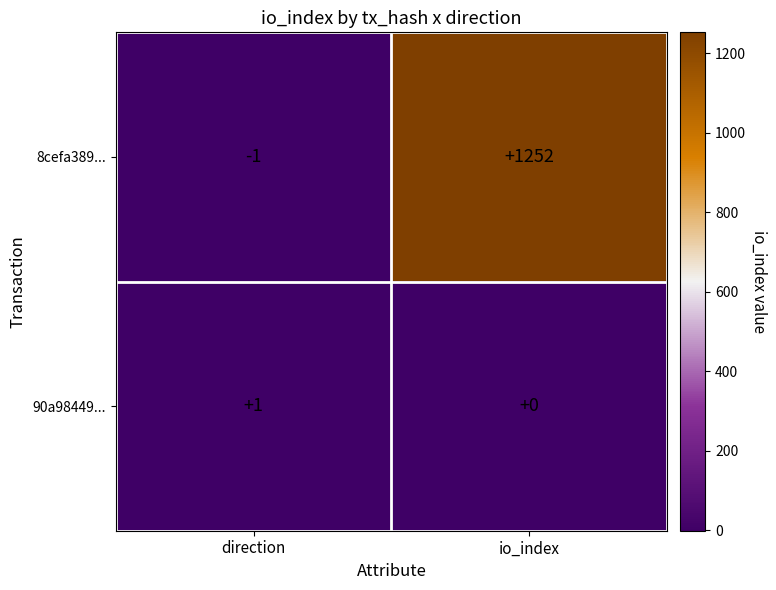

At how many categories does at least one series exceed 956?

1